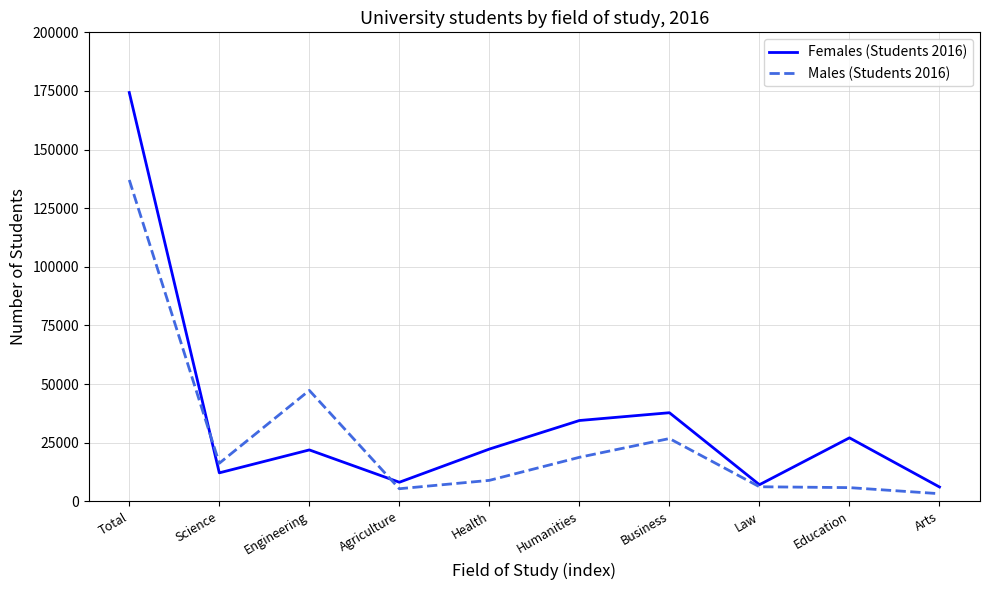

The value of Females (Students 2016) at Health is 22279. True or false?

True